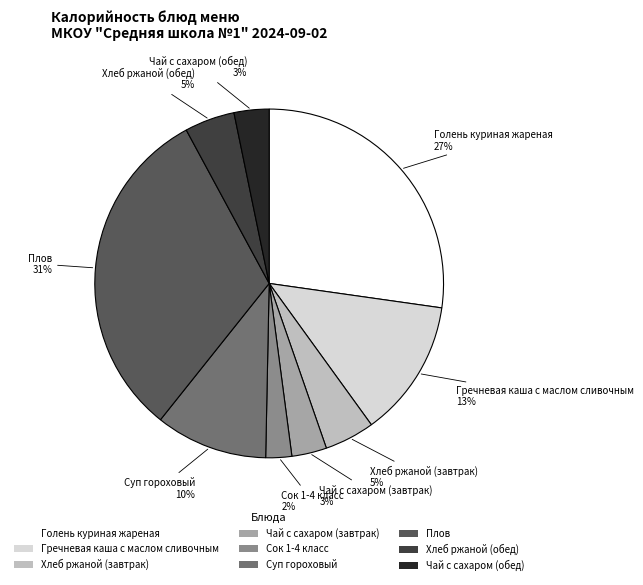

How many slices are in this pie chart?

9